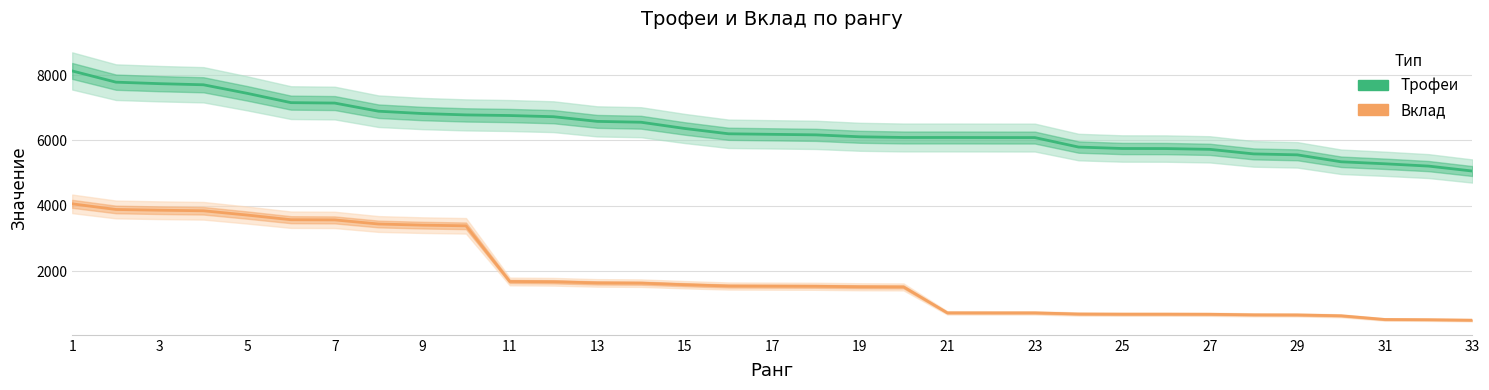

Which series has the largest range (max minus min)?

Вклад